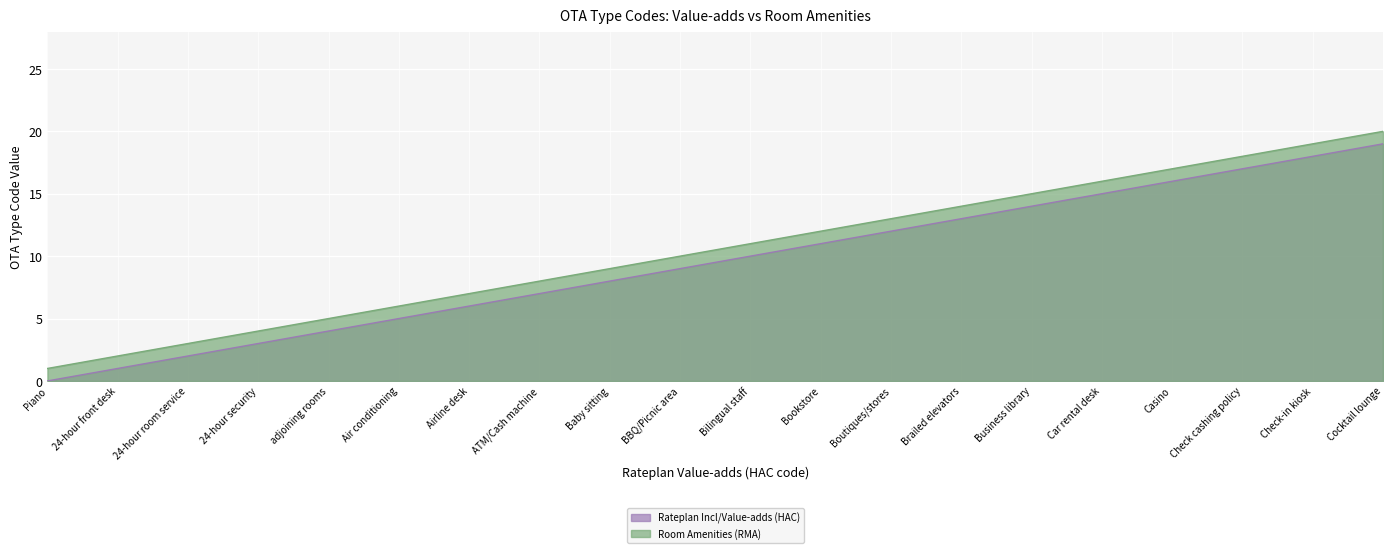

The value of Room Amenities (RMA) at Business library is 21. True or false?

False